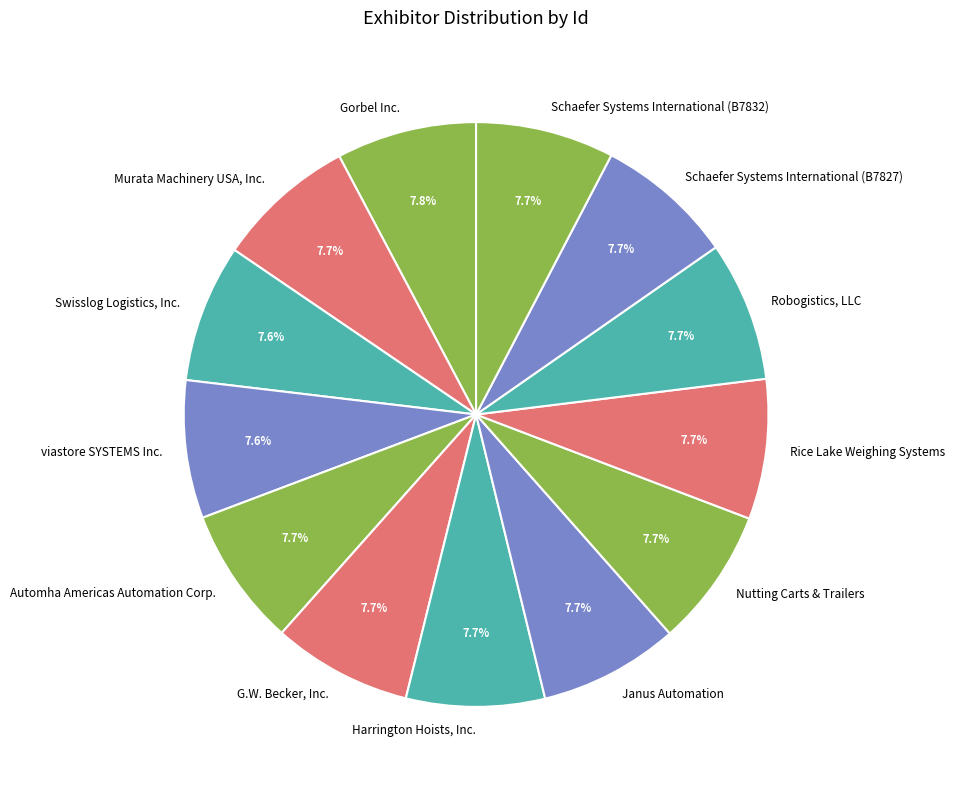

To the nearest percent, what percentage of the pie is viastore SYSTEMS Inc.?

8%